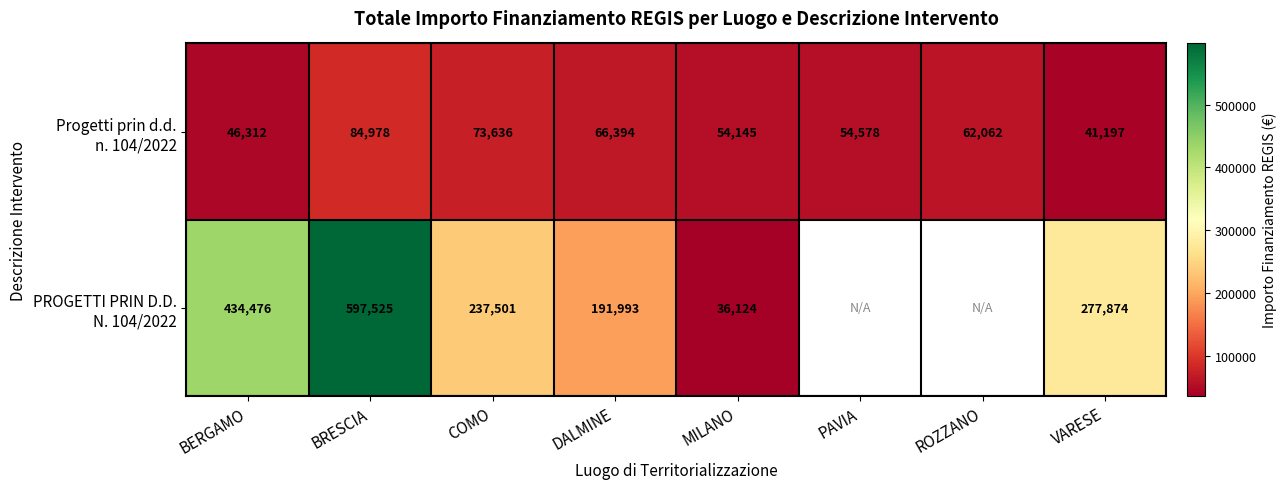

What is the spread (max minus min) of values at COMO?

163865